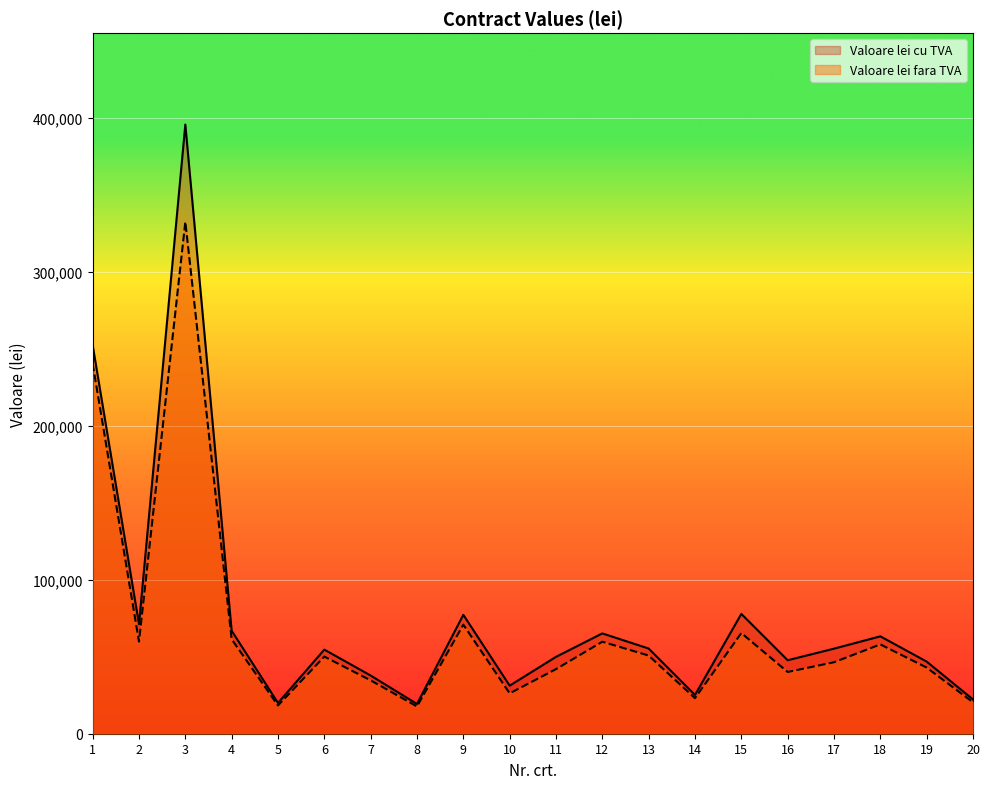

What is the minimum value for Valoare lei cu TVA?

19330.3